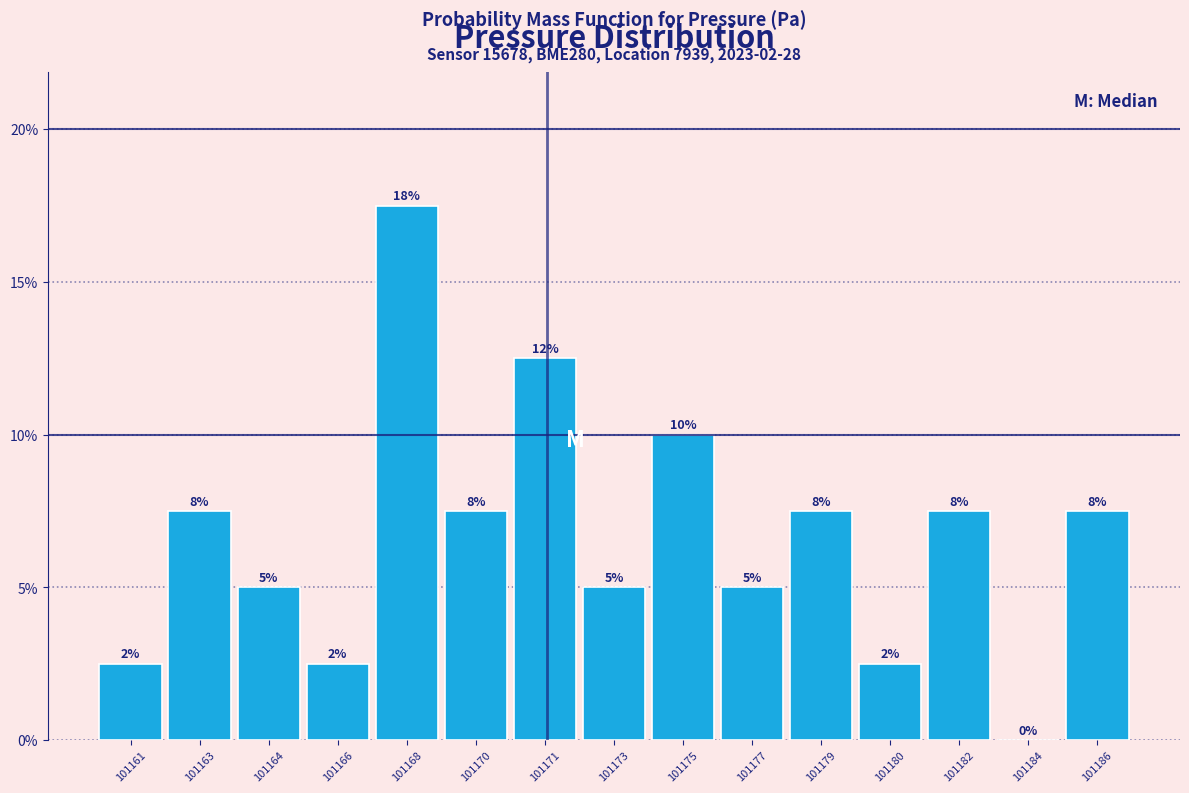

Are the bars horizontal?

No